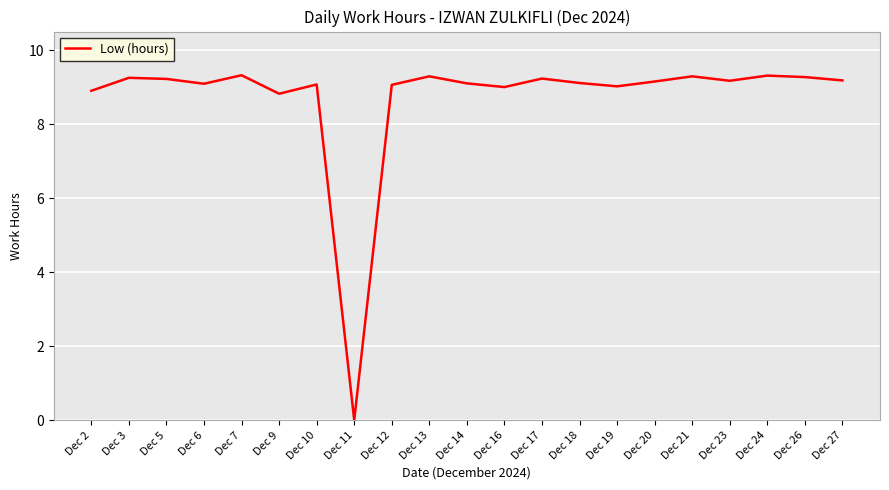

What is the ratio of the value at Dec 12 to the value at Dec 7?

1.0